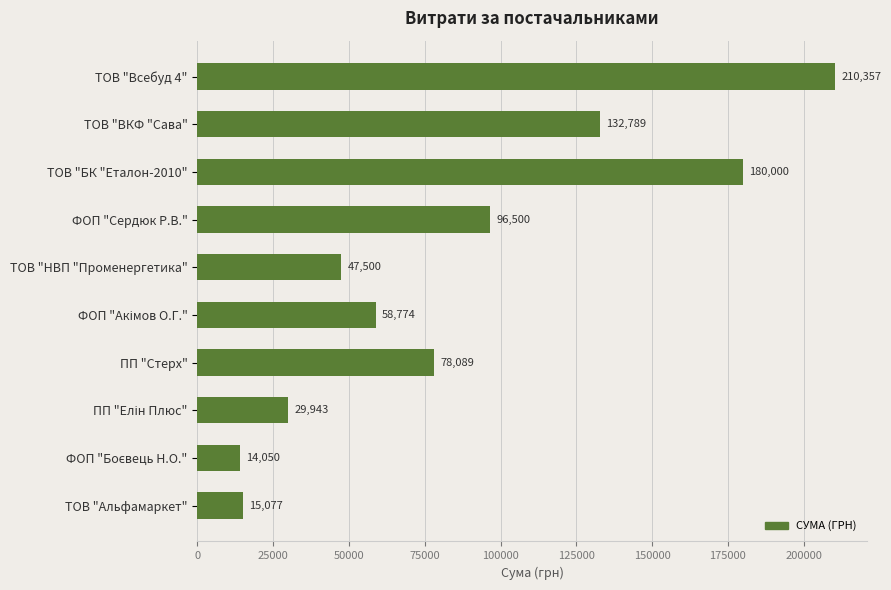

The value at ФОП "Сердюк Р.В." is 96500.0. True or false?

True